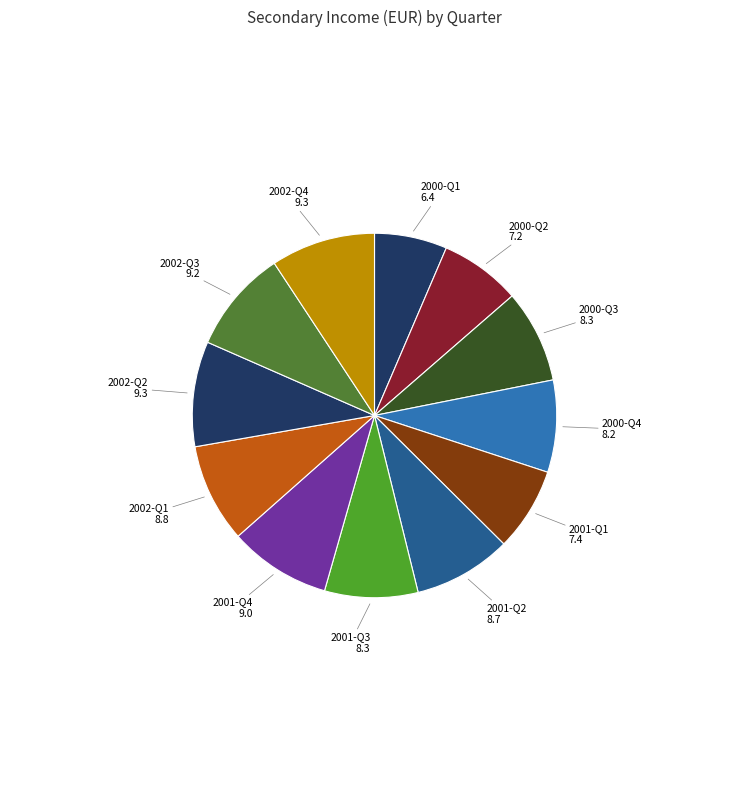

How many segments does this pie chart have?

12